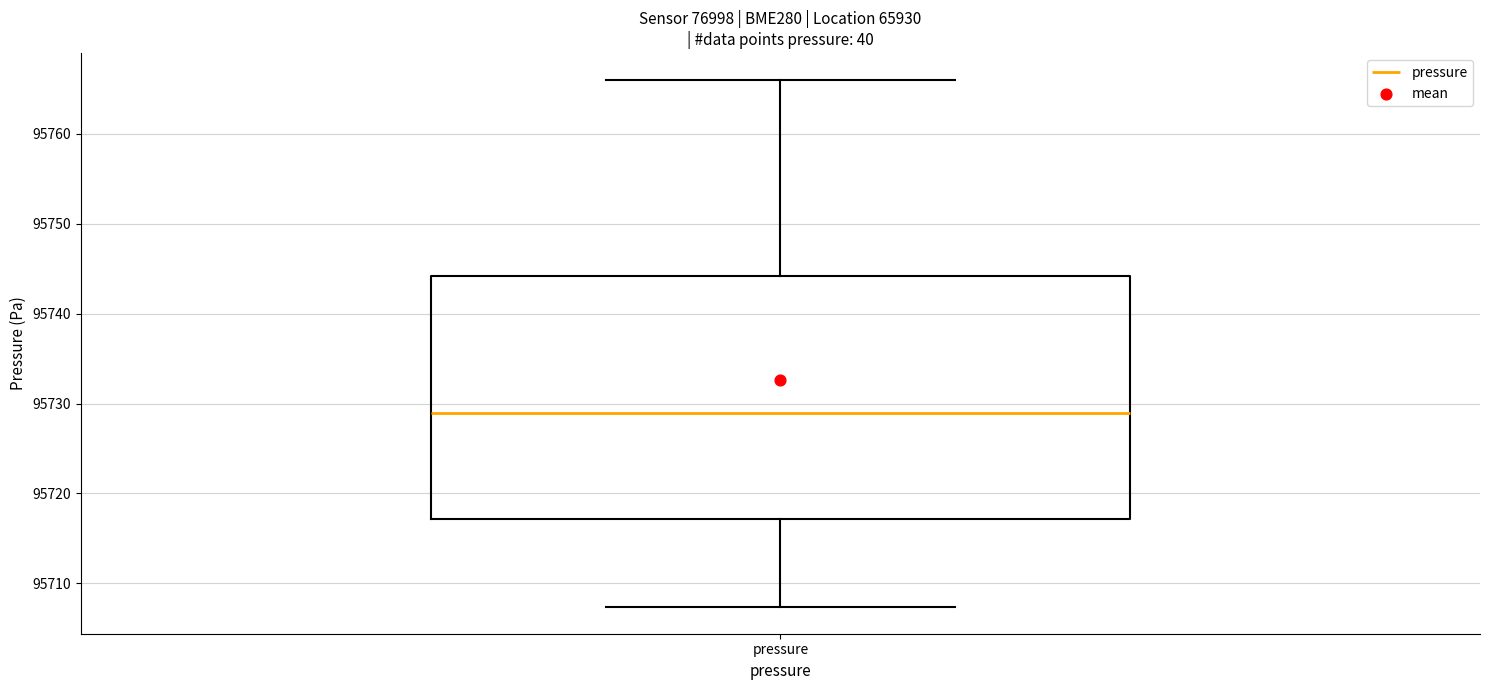

Where is the lower edge of the box for pressure on the y-axis? The values are not printed on the chart, so give them approximately, as read against the axis.

95717